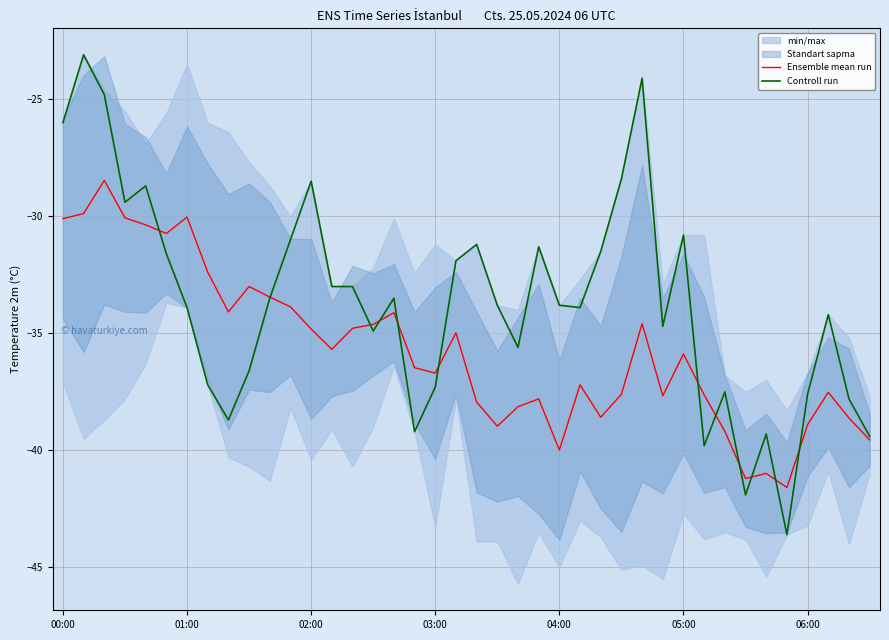

List the series in order of their overall mean, lowest first.

Ensemble mean run, Controll run